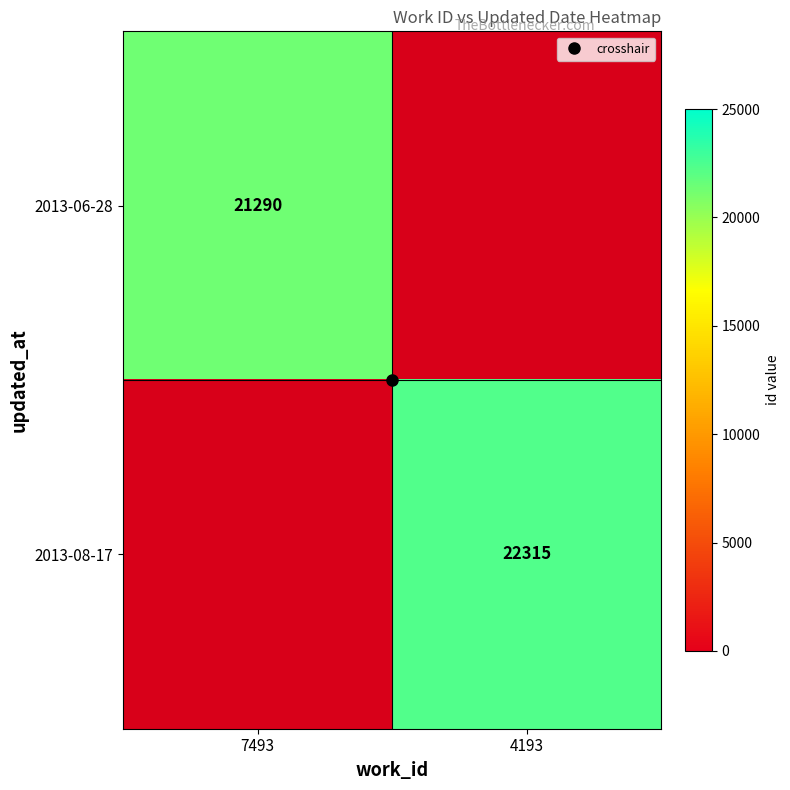

What is the sum of the 2013-08-17 values at 7493 and 4193?

22315